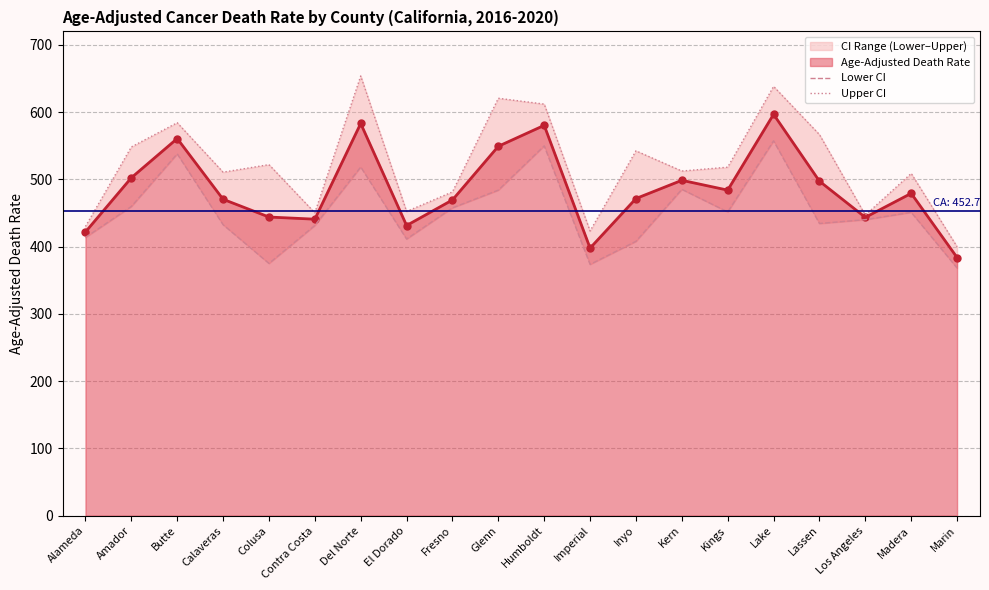

True or false: Lower CI has more than 2 points higher than both neighbors.

True